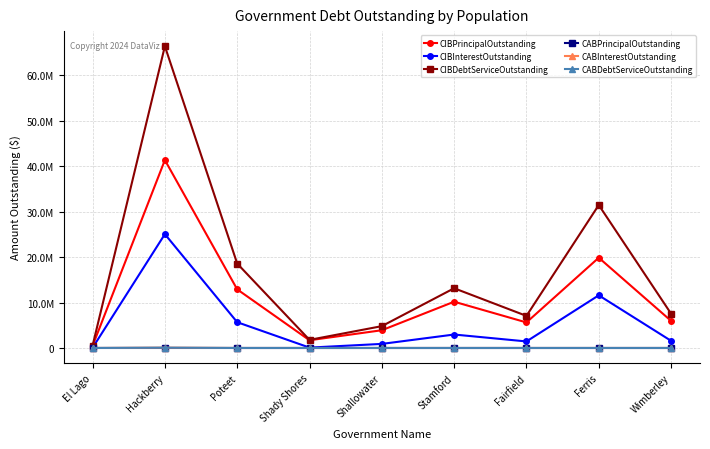

What are all the series names shown in the legend?

CIBPrincipalOutstanding, CIBInterestOutstanding, CIBDebtServiceOutstanding, CABPrincipalOutstanding, CABInterestOutstanding, CABDebtServiceOutstanding